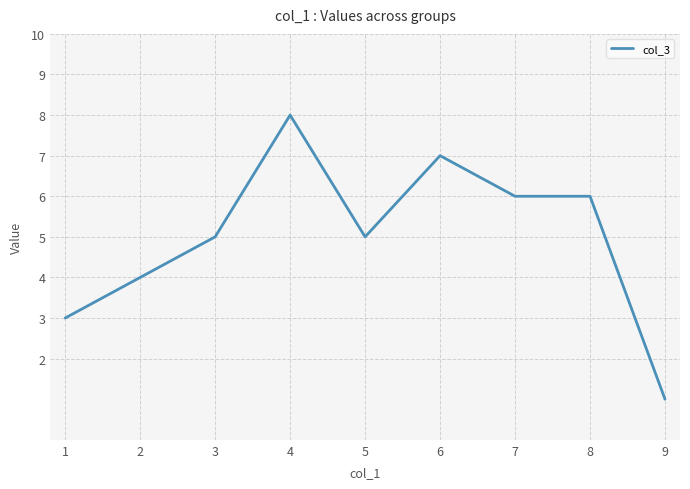

At which category does the data reach its first local valley?

5